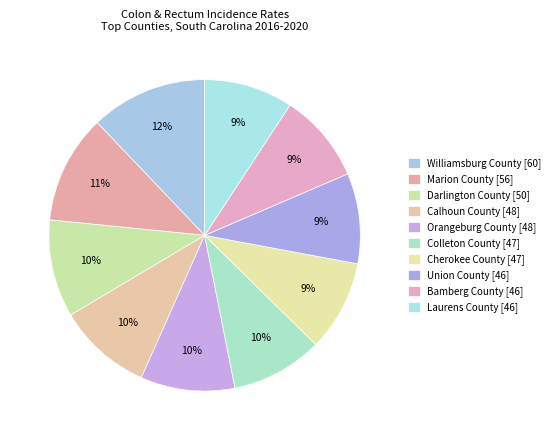

Rank the categories by value from lowest to highest.

Laurens County, Bamberg County, Union County, Cherokee County, Colleton County, Calhoun County, Orangeburg County, Darlington County, Marion County, Williamsburg County